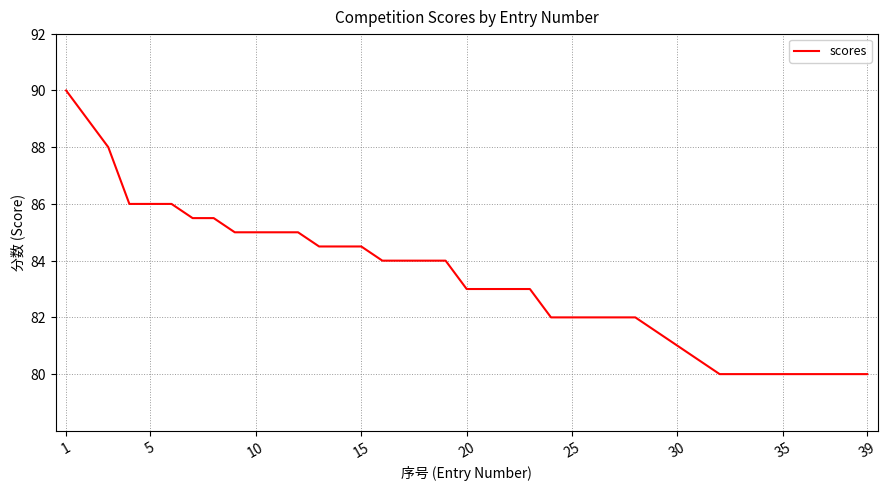

What is the greatest value displayed?

90.0